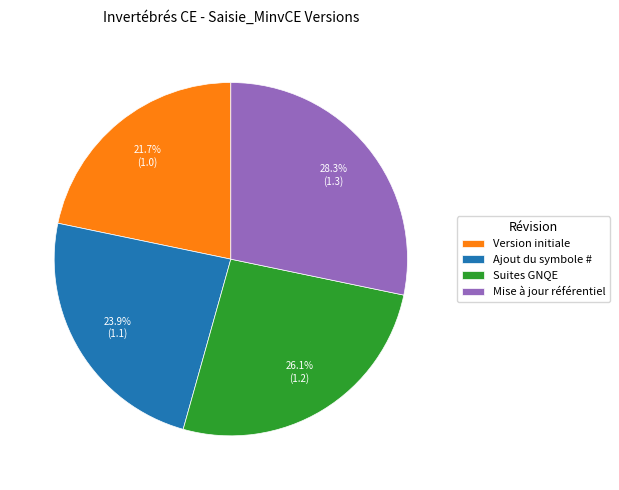

Does Version initiale account for over 50% of the chart?

No